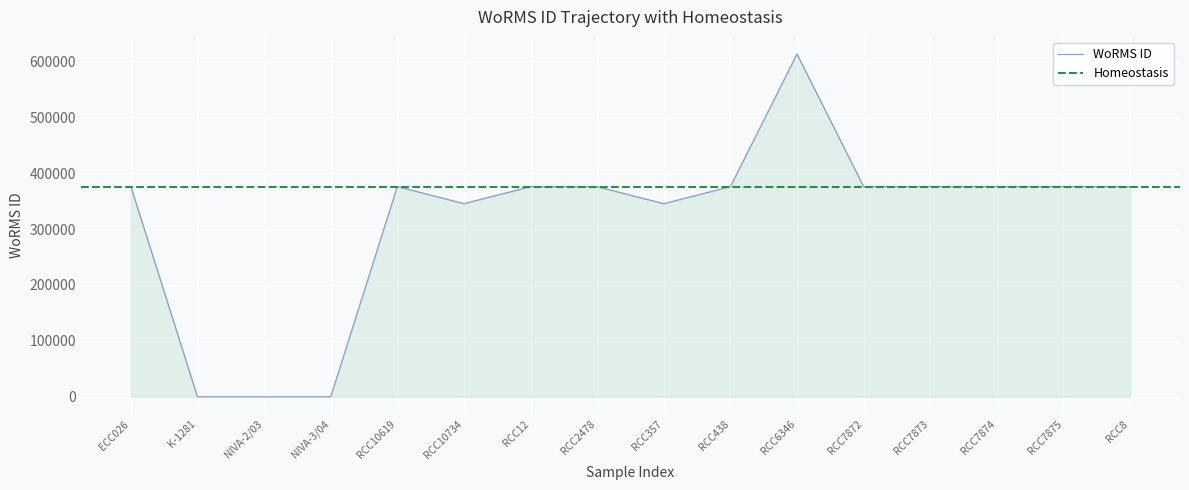

List the labels in order of value, largest first.

RCC6346, ECC026, RCC10619, RCC7872, RCC7873, RCC7874, RCC7875, RCC12, RCC2478, RCC438, RCC8, RCC10734, RCC357, K-1281, NIVA-2/03, NIVA-3/04